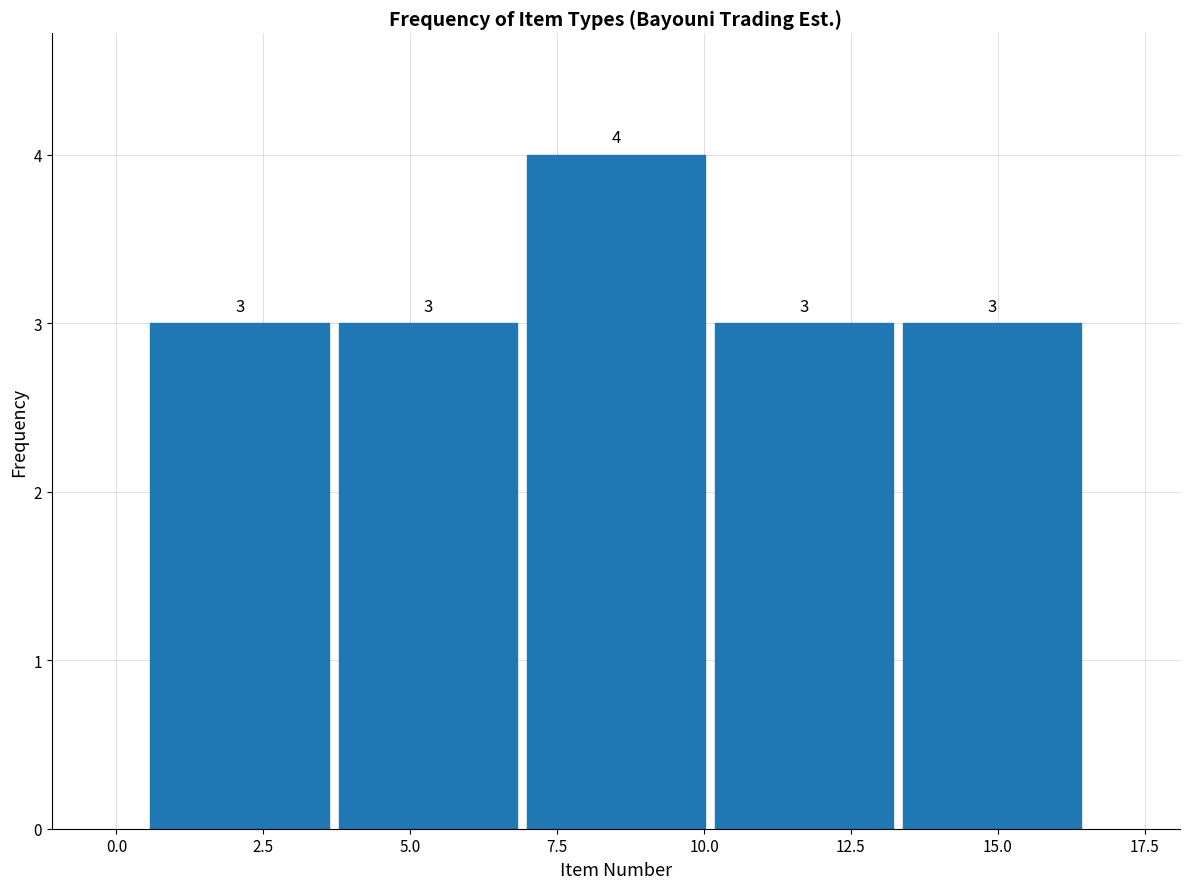

Which range on the x-axis has the tallest bar?

6.9 to 10.1